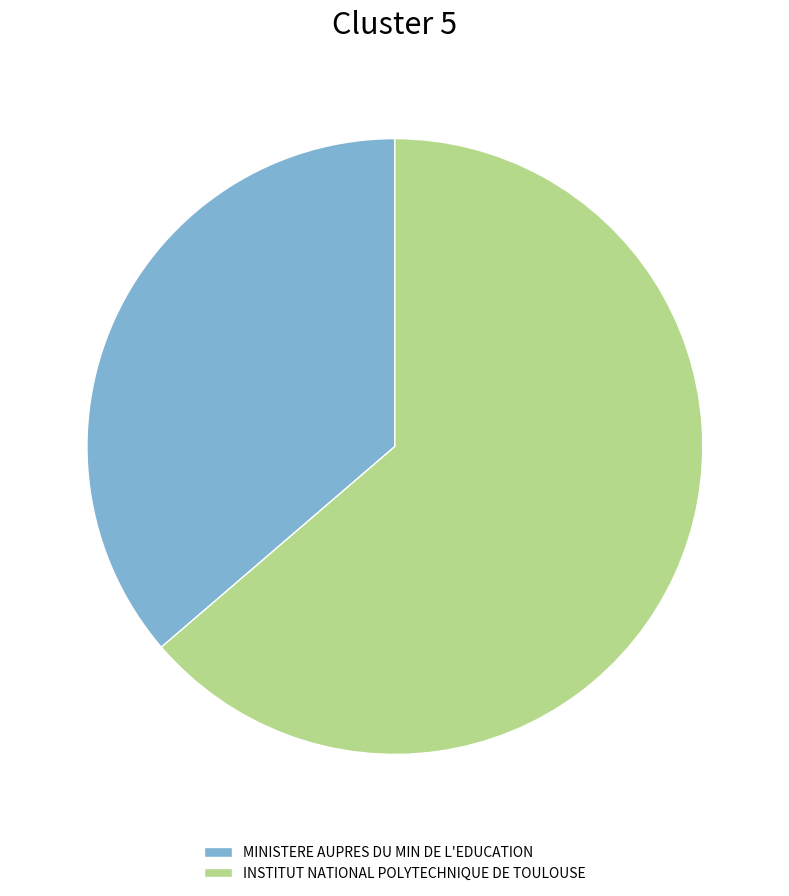

Do INSTITUT NATIONAL POLYTECHNIQUE DE TOULOUSE and MINISTERE AUPRES DU MIN DE L'EDUCATION together represent more than half of the pie?

Yes